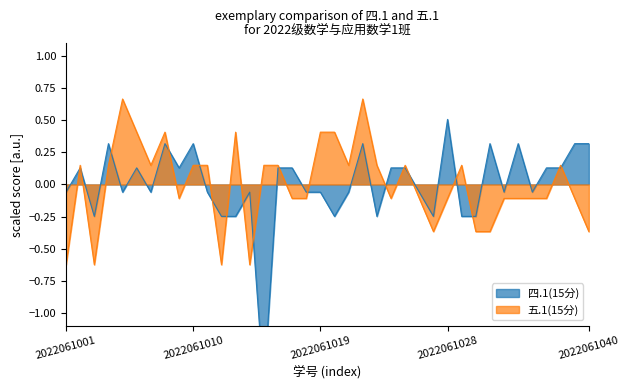

What is the maximum value shown in the chart?

0.7